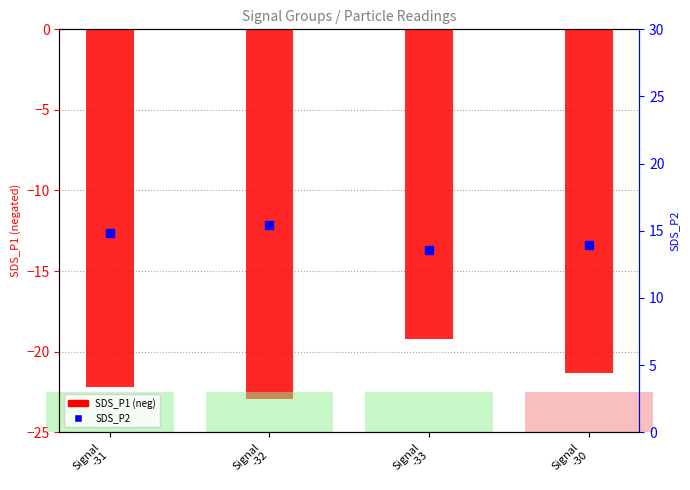

What is the total value across all series at Signal
-31?

-7.4